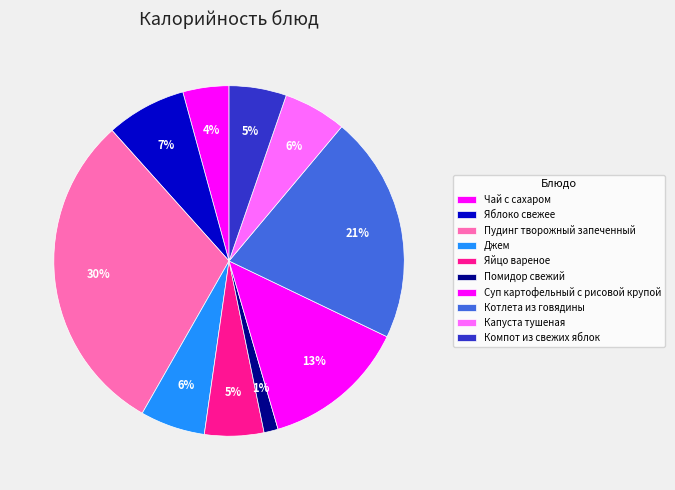

What is the largest slice in the pie chart?

Пудинг творожный запеченный